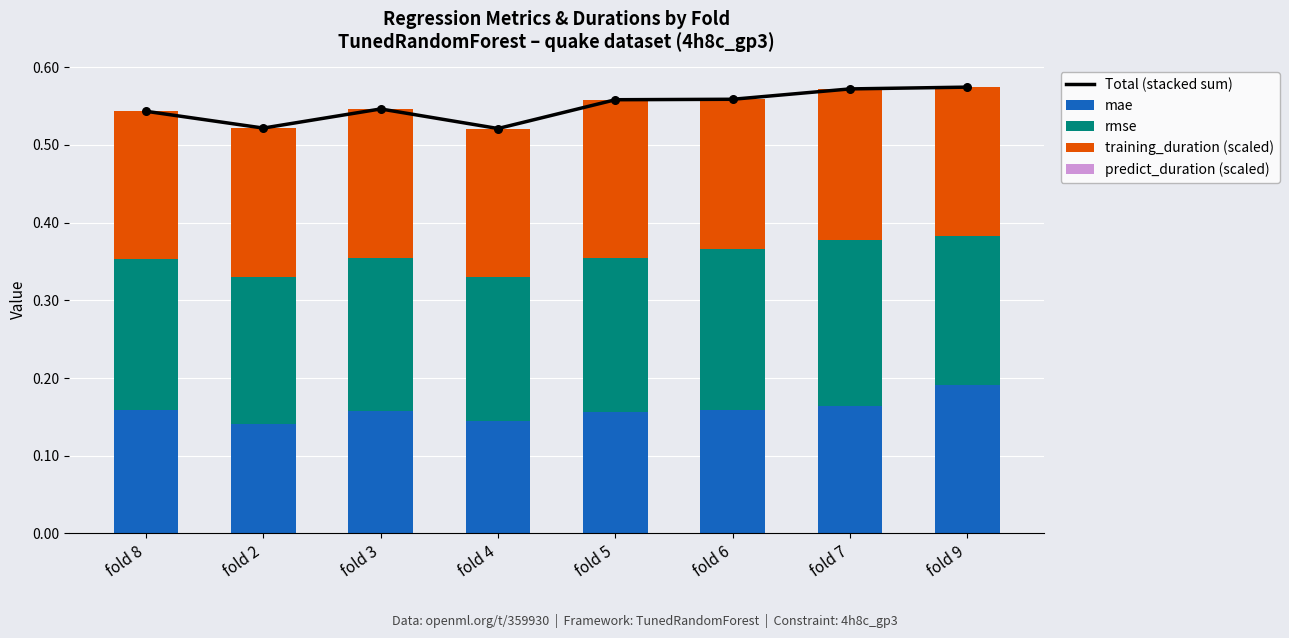

Which series reaches the minimum Y coordinate?

predict_duration (scaled)